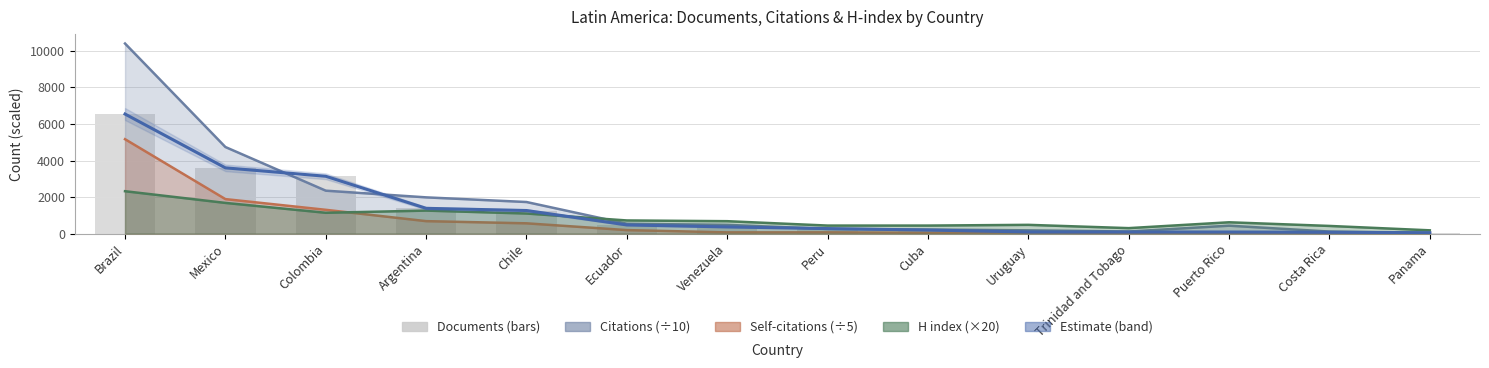

The value of Documents at Uruguay is 91. True or false?

True